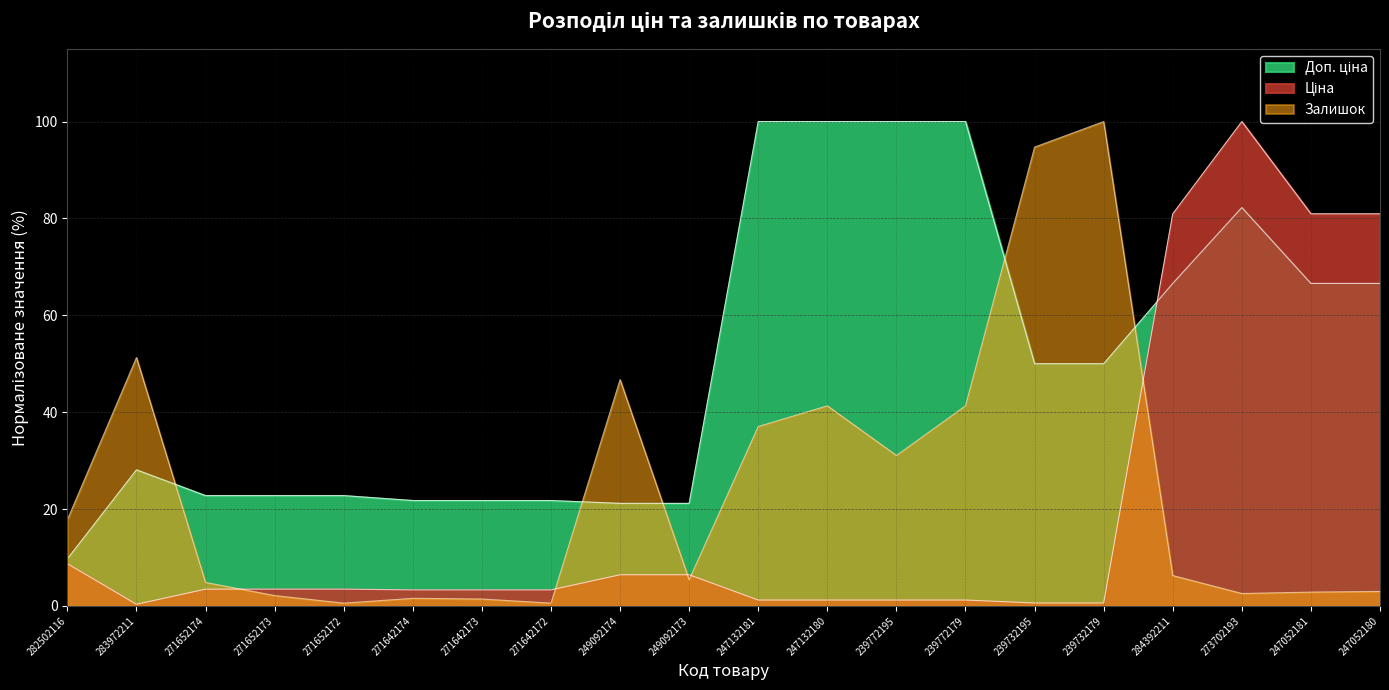

Rank the series by their average value, from lowest to highest.

Ціна, Залишок, Доп. ціна